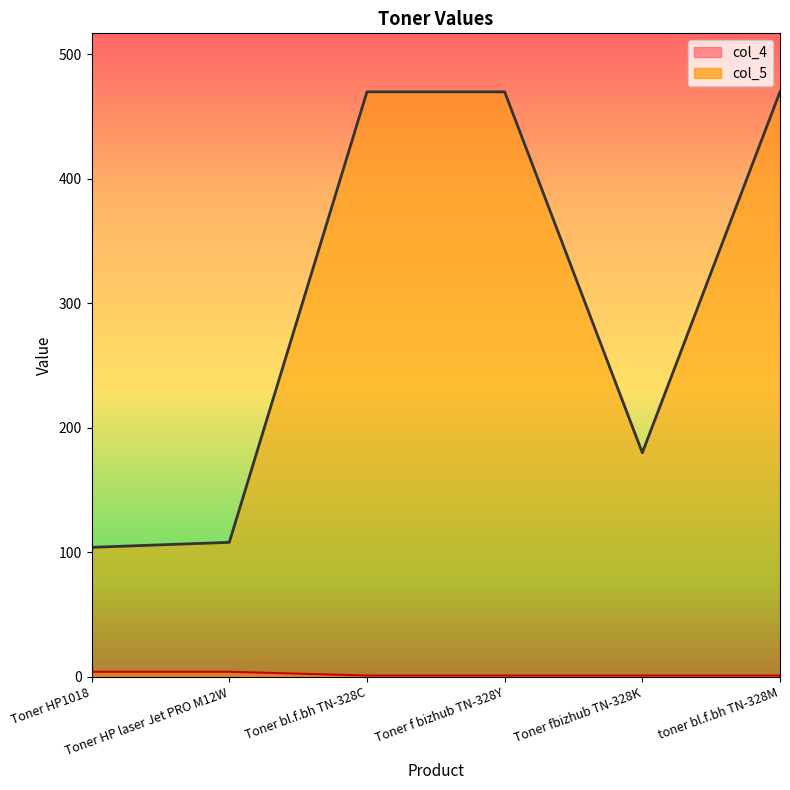

The value of col_4 at Toner HP laser Jet PRO M12W is 4. True or false?

True